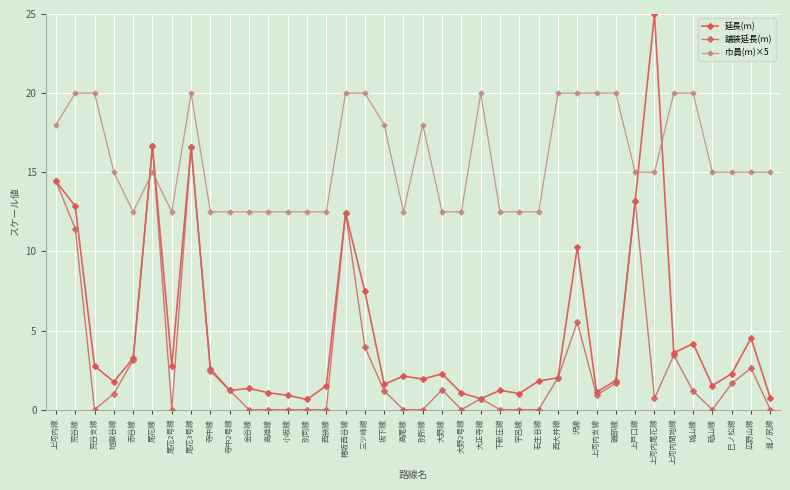

What is the average value of the 舗装延長(ｍ) series?

3.1